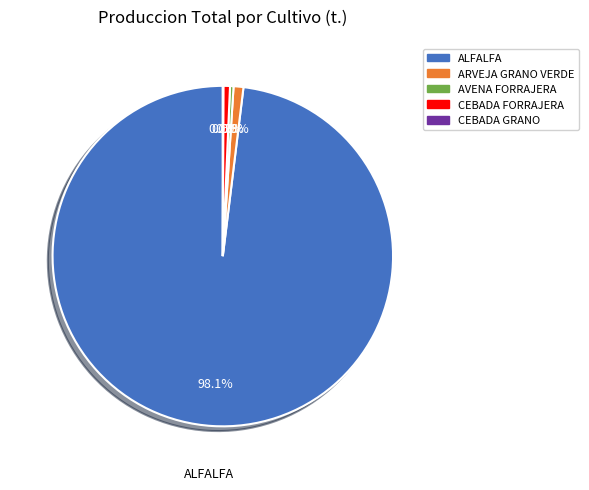

Is there any slice that represents more than half of the pie?

Yes